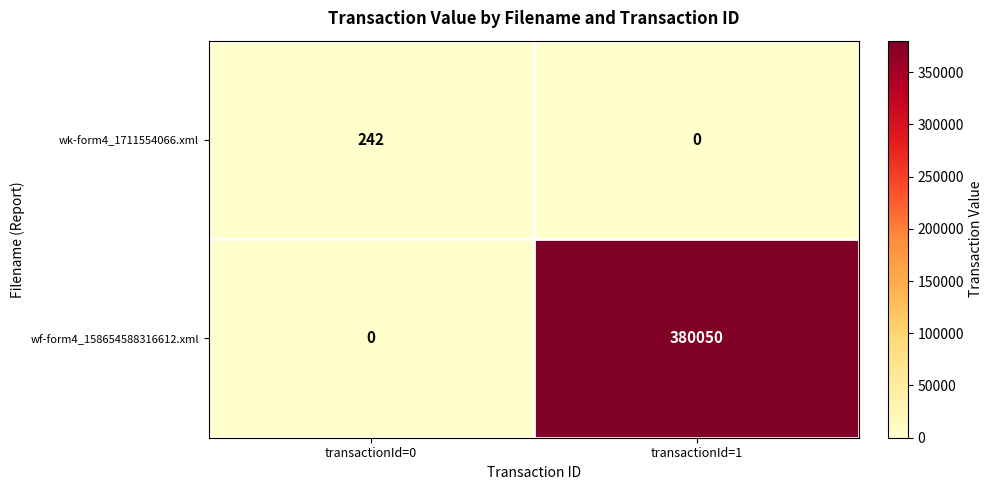

What is the maximum value shown in the chart?

380050